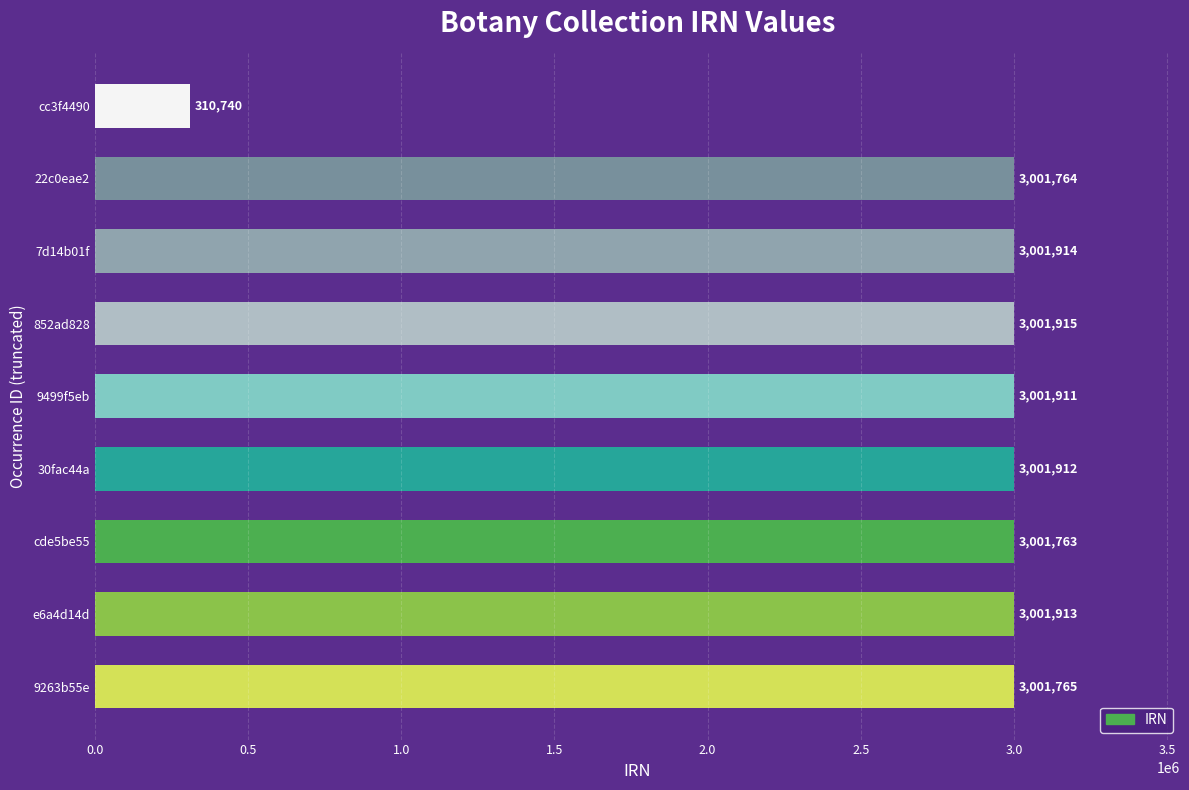

What is the average value?

2702844